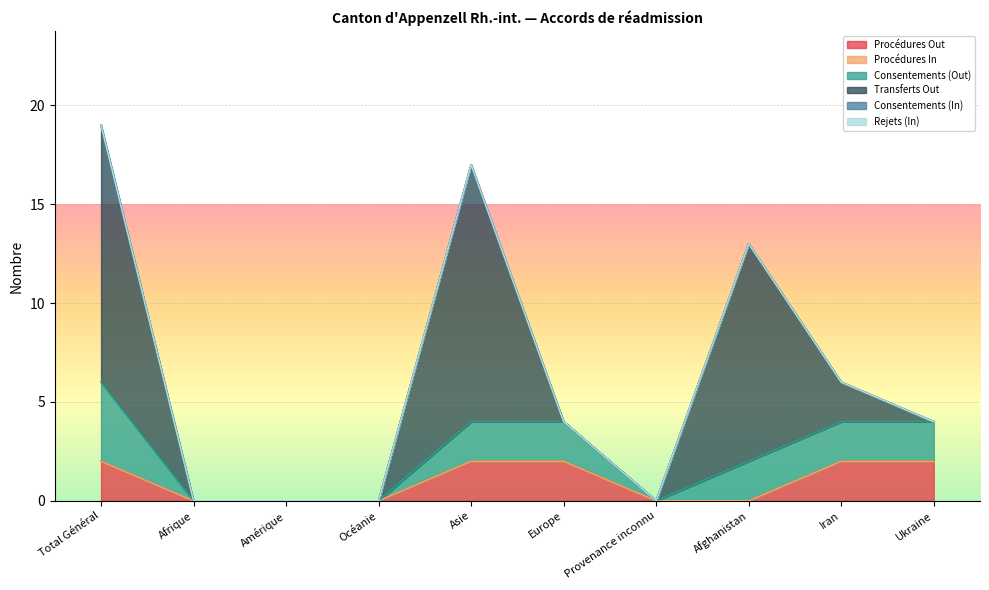

What is the label of the 4th point from the right?

Provenance inconnu